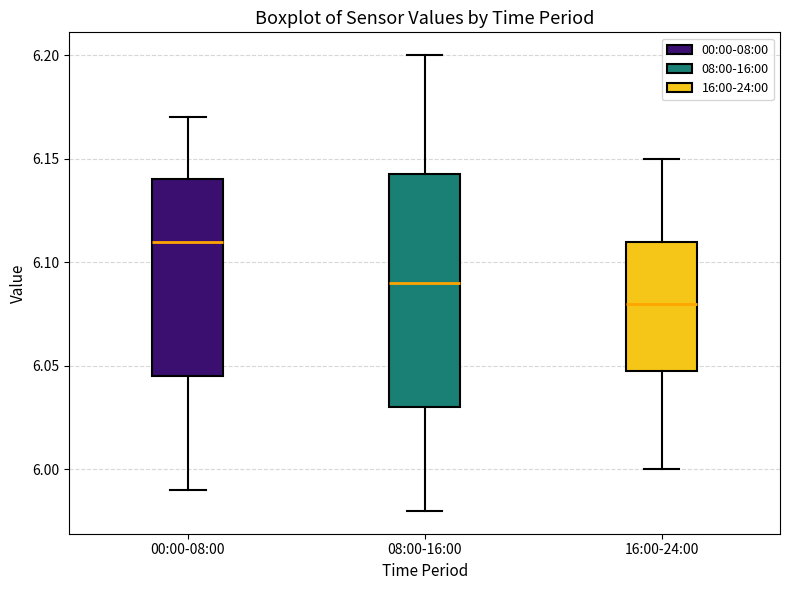

Reading left to right, transcribe this box plot: for each box, give where its median line is, the range the box spans, and where its two whiskers end, as read against the y-axis. The values are not printed on the chart, so give them approximately, as read against the axis.

00:00-08:00: median 6.110, box 6.045 to 6.140, whiskers 5.990 to 6.170
08:00-16:00: median 6.090, box 6.030 to 6.145, whiskers 5.980 to 6.200
16:00-24:00: median 6.080, box 6.050 to 6.110, whiskers 6.000 to 6.150